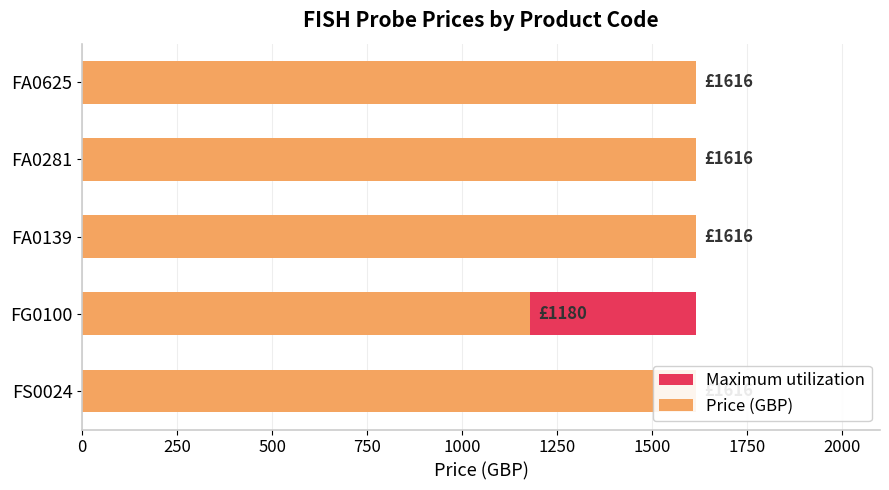

Rank the series by their average value, from lowest to highest.

Maximum utilization, Price (GBP)